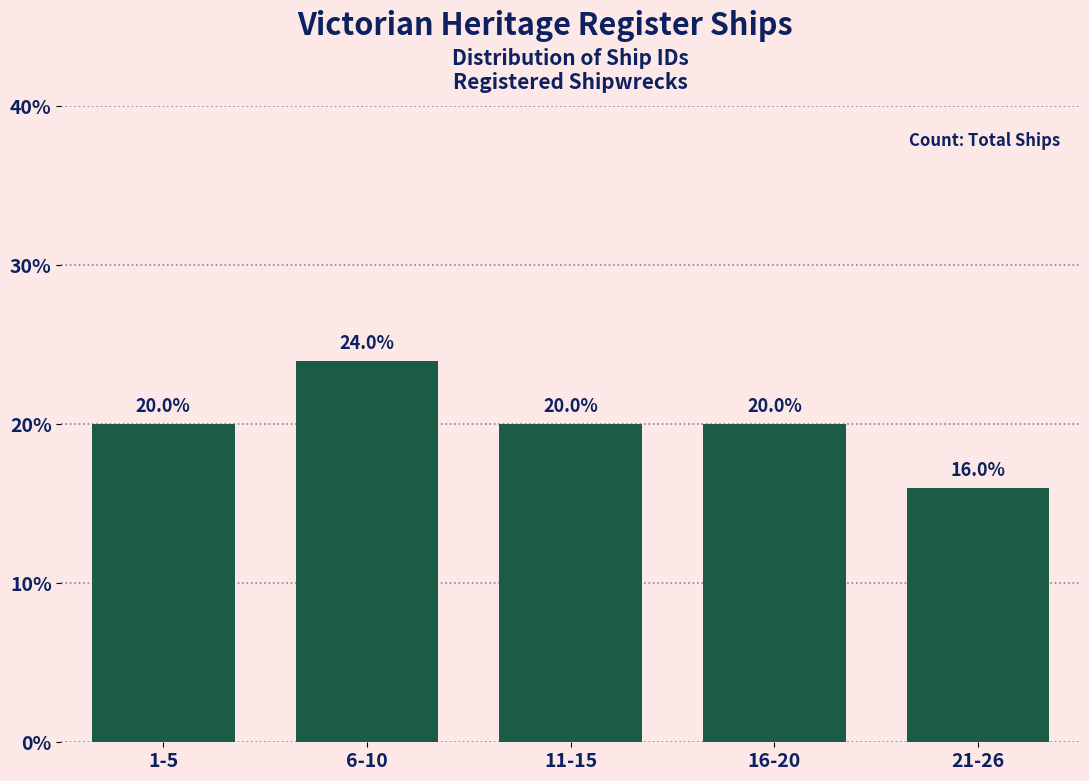

Reading left to right, list all the values displayed in this chart.

20	24	20	20	16